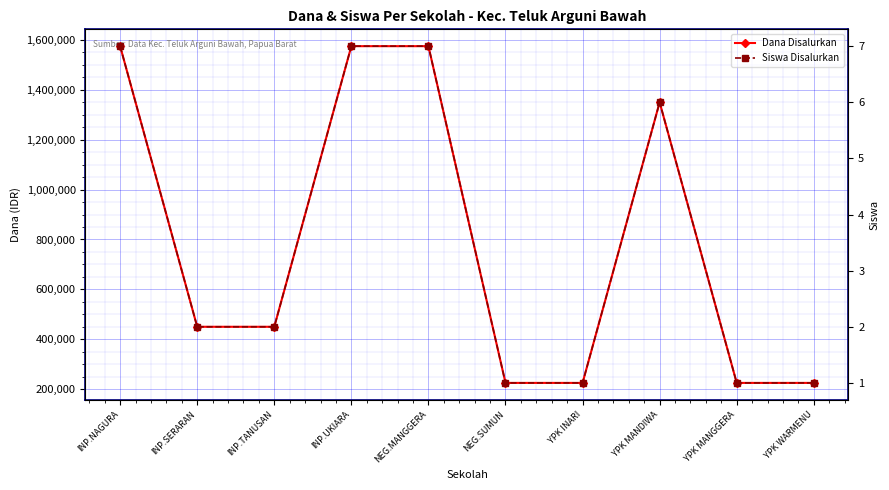

List the labels in order of Dana Disalurkan value, largest first.

INP.NAGURA, INP.UKIARA, NEG.MANGGERA, YPK MANDIWA, INP.SERARAN, INP.TANUSAN, NEG.SUMUN, YPK INARI, YPK MANGGERA, YPK WARMENU